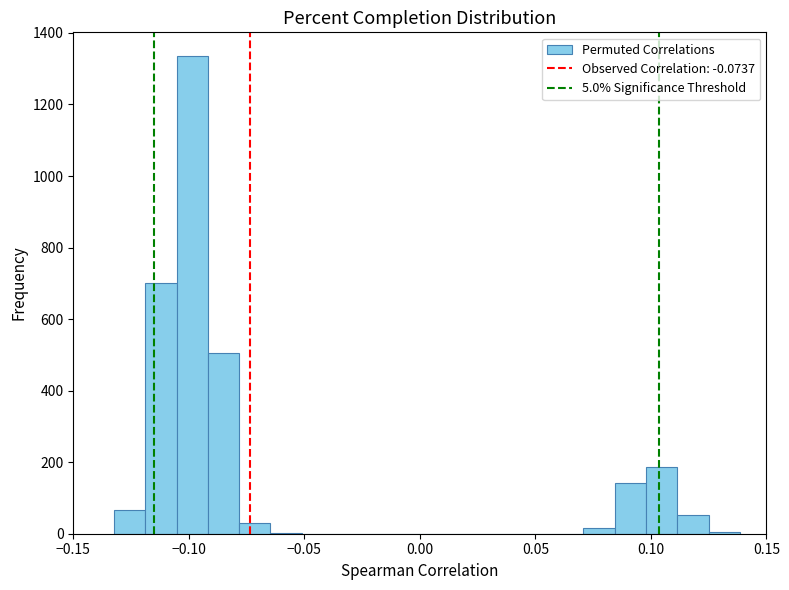

Around what value on the x-axis is the tallest bar? Give the approximate position of its centre, as read against the axis.

-0.100